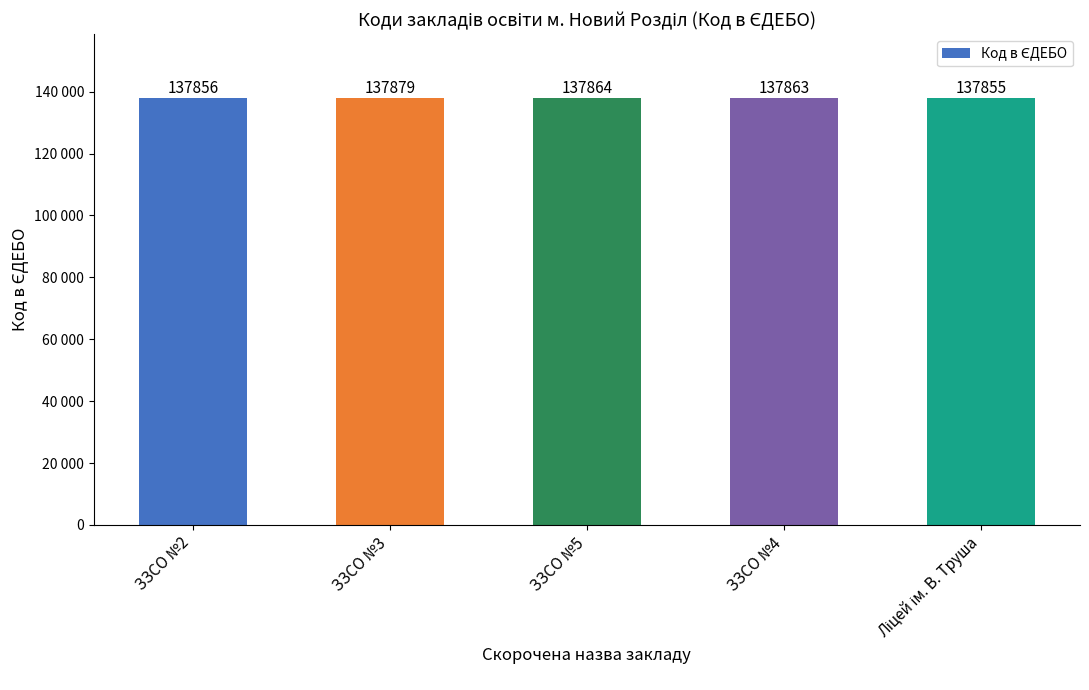

What is the change in value from ЗЗСО №2 to ЗЗСО №5?

+8